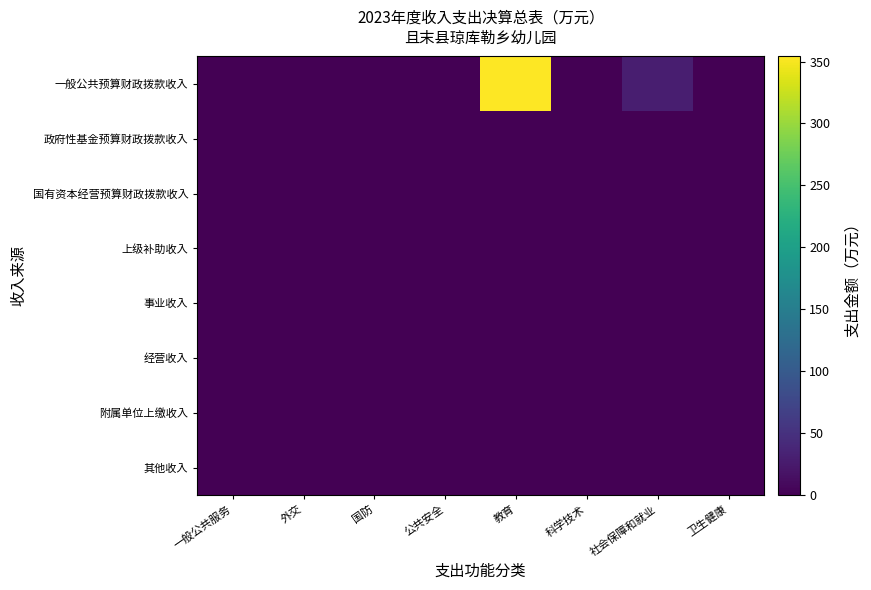

Reading left to right, transcribe all the data shown in this chart.

一般公共预算财政拨款收入: 一般公共服务=0.0	外交=0.0	国防=0.0	公共安全=0.0	教育=354.1	科学技术=0.0	社会保障和就业=29.7	卫生健康=0.0
政府性基金预算财政拨款收入: 一般公共服务=0.0	外交=0.0	国防=0.0	公共安全=0.0	教育=0.0	科学技术=0.0	社会保障和就业=0.0	卫生健康=0.0
国有资本经营预算财政拨款收入: 一般公共服务=0.0	外交=0.0	国防=0.0	公共安全=0.0	教育=0.0	科学技术=0.0	社会保障和就业=0.0	卫生健康=0.0
上级补助收入: 一般公共服务=0.0	外交=0.0	国防=0.0	公共安全=0.0	教育=0.0	科学技术=0.0	社会保障和就业=0.0	卫生健康=0.0
事业收入: 一般公共服务=0.0	外交=0.0	国防=0.0	公共安全=0.0	教育=0.0	科学技术=0.0	社会保障和就业=0.0	卫生健康=0.0
经营收入: 一般公共服务=0.0	外交=0.0	国防=0.0	公共安全=0.0	教育=0.0	科学技术=0.0	社会保障和就业=0.0	卫生健康=0.0
附属单位上缴收入: 一般公共服务=0.0	外交=0.0	国防=0.0	公共安全=0.0	教育=0.0	科学技术=0.0	社会保障和就业=0.0	卫生健康=0.0
其他收入: 一般公共服务=0.0	外交=0.0	国防=0.0	公共安全=0.0	教育=0.0	科学技术=0.0	社会保障和就业=0.0	卫生健康=0.0